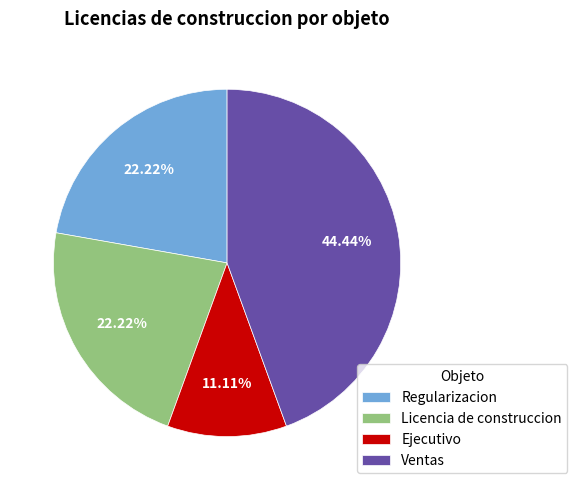

What percentage is NOT represented by Regularizacion?

77.8%